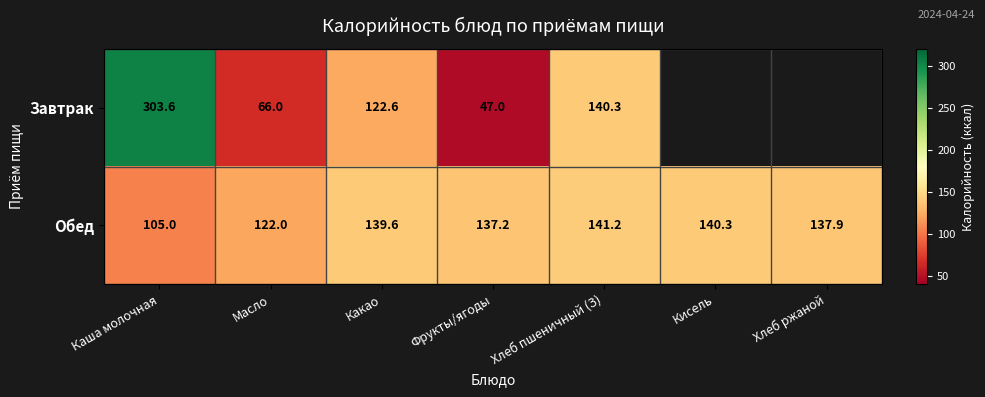

The value of Обед at Хлеб пшеничный (З) is 230.0. True or false?

False